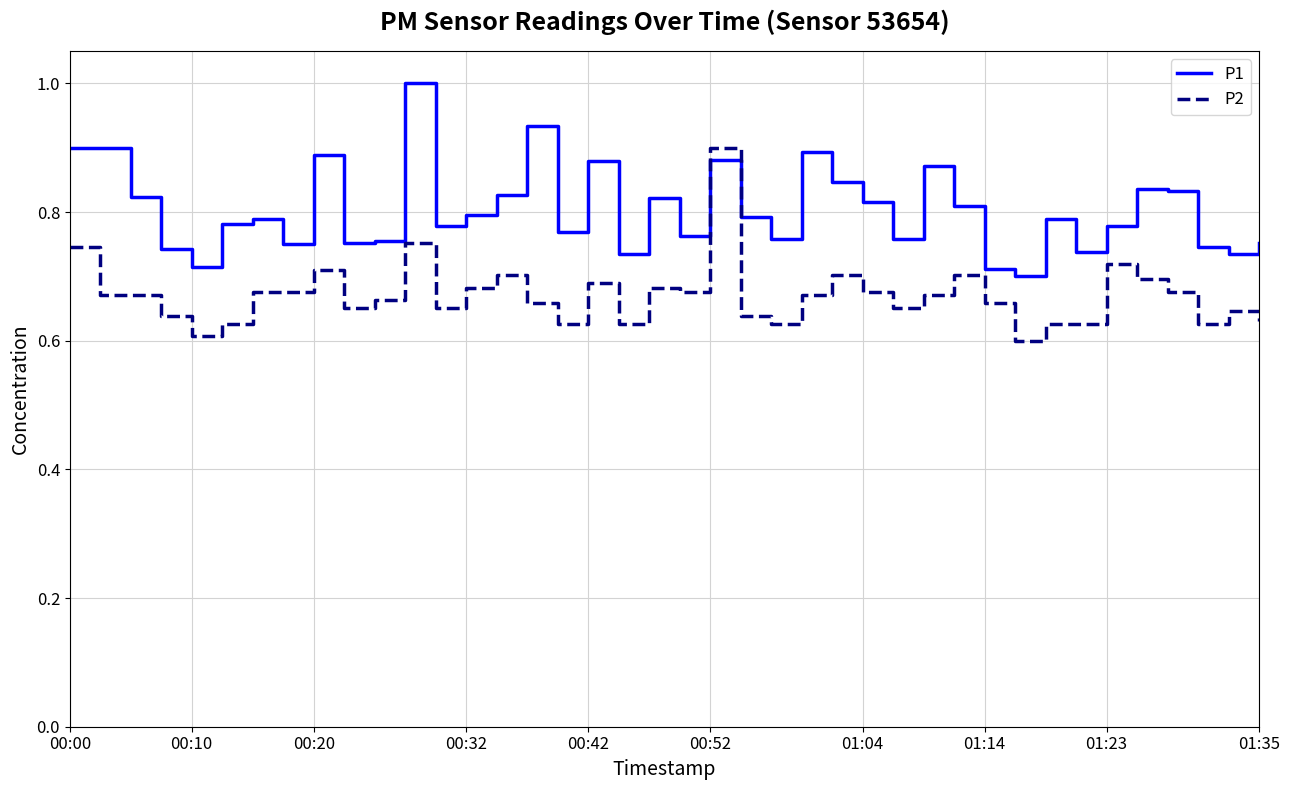

After their last crossing, which series has the higher values: P1 or P2?

P1